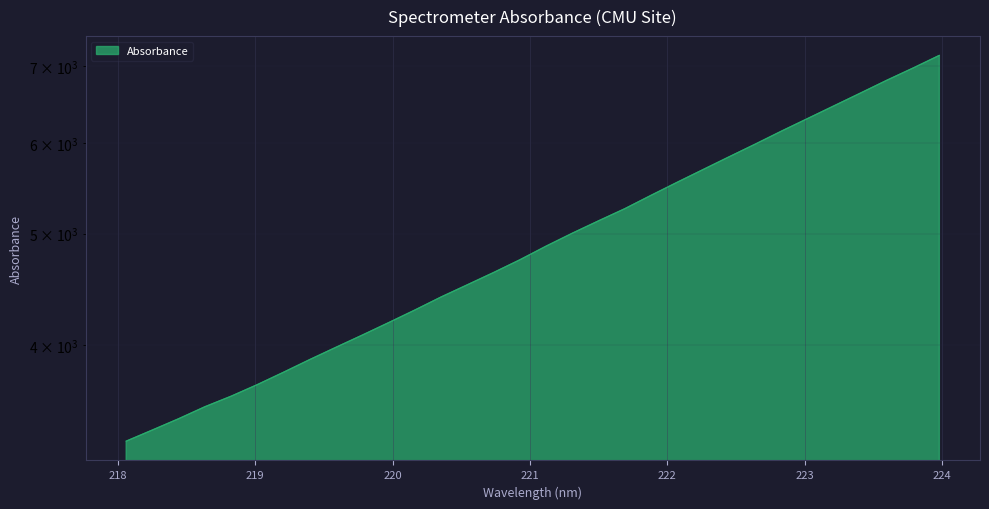

What is the value of the 4th point from the left?

3533.3